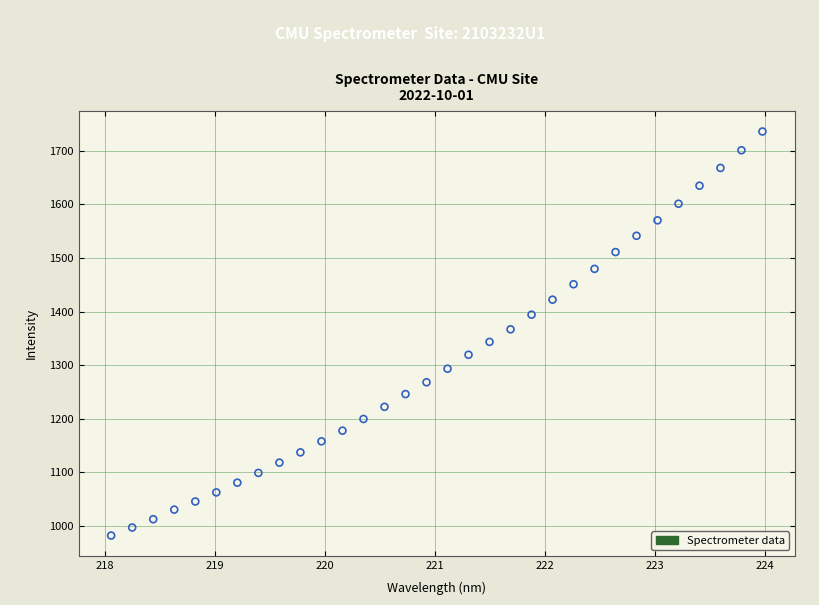

What is the range of Y values (max minus min)?

753.8